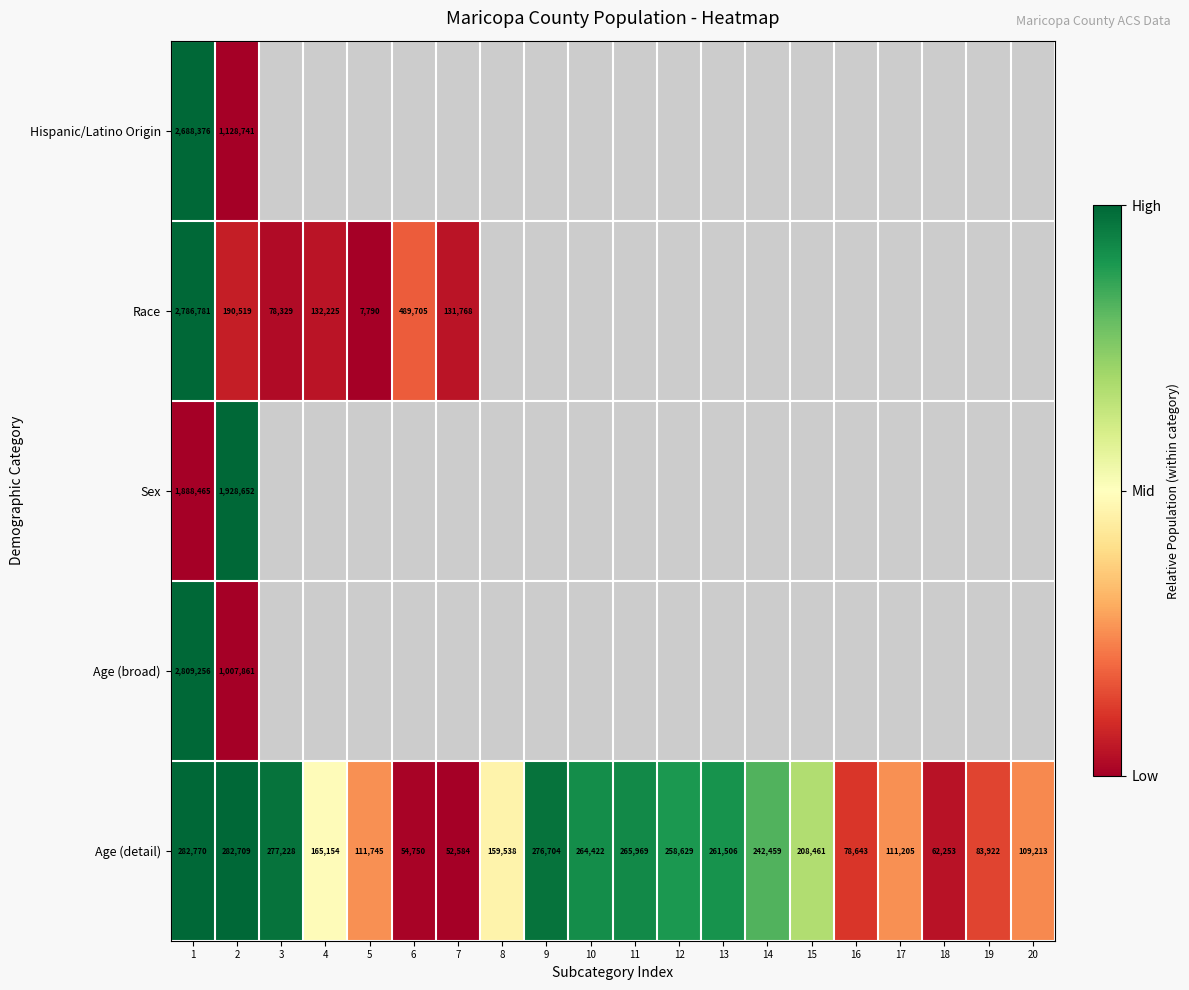

What is the sum of the Age (detail) values at 9 and 18?

338957